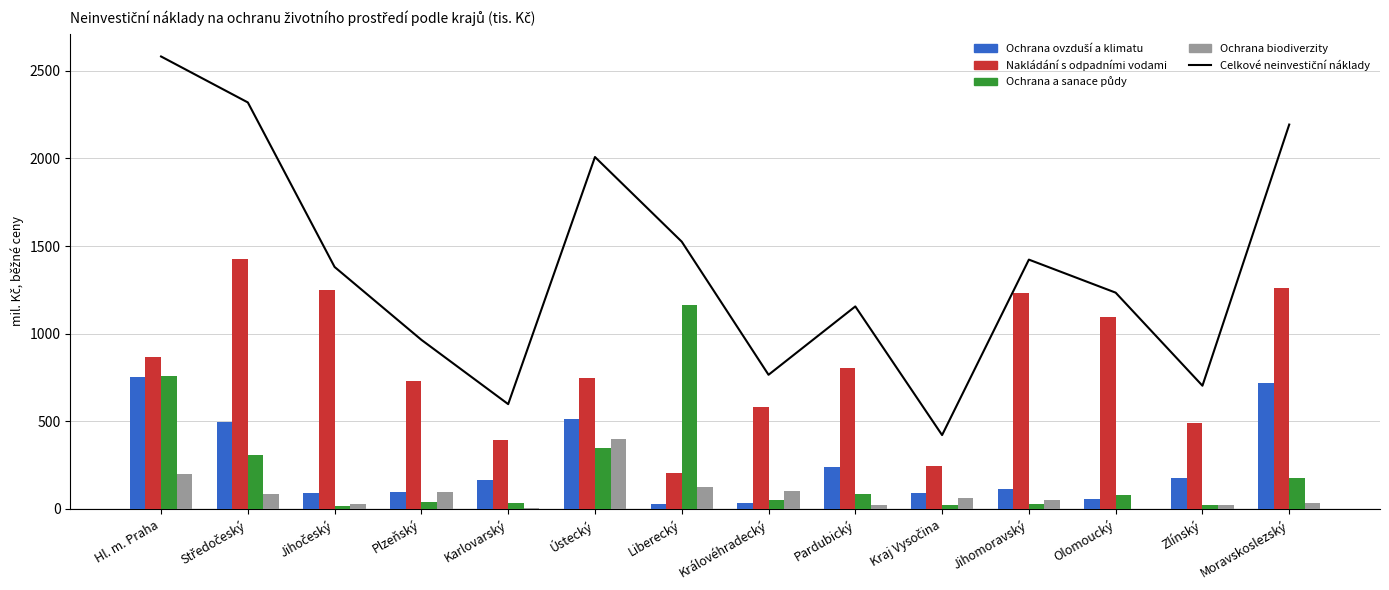

What is the minimum value for Celkové neinvestiční náklady?

421.5